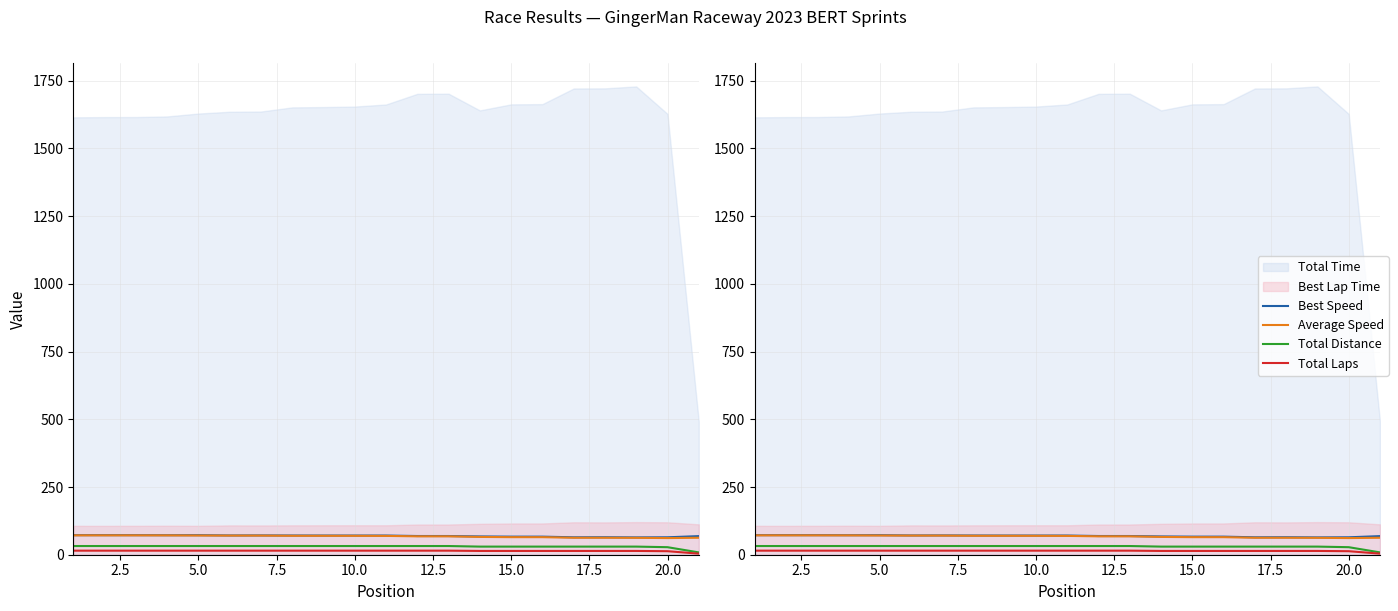

Which has a higher value, 5.0 or 7.5?

5.0